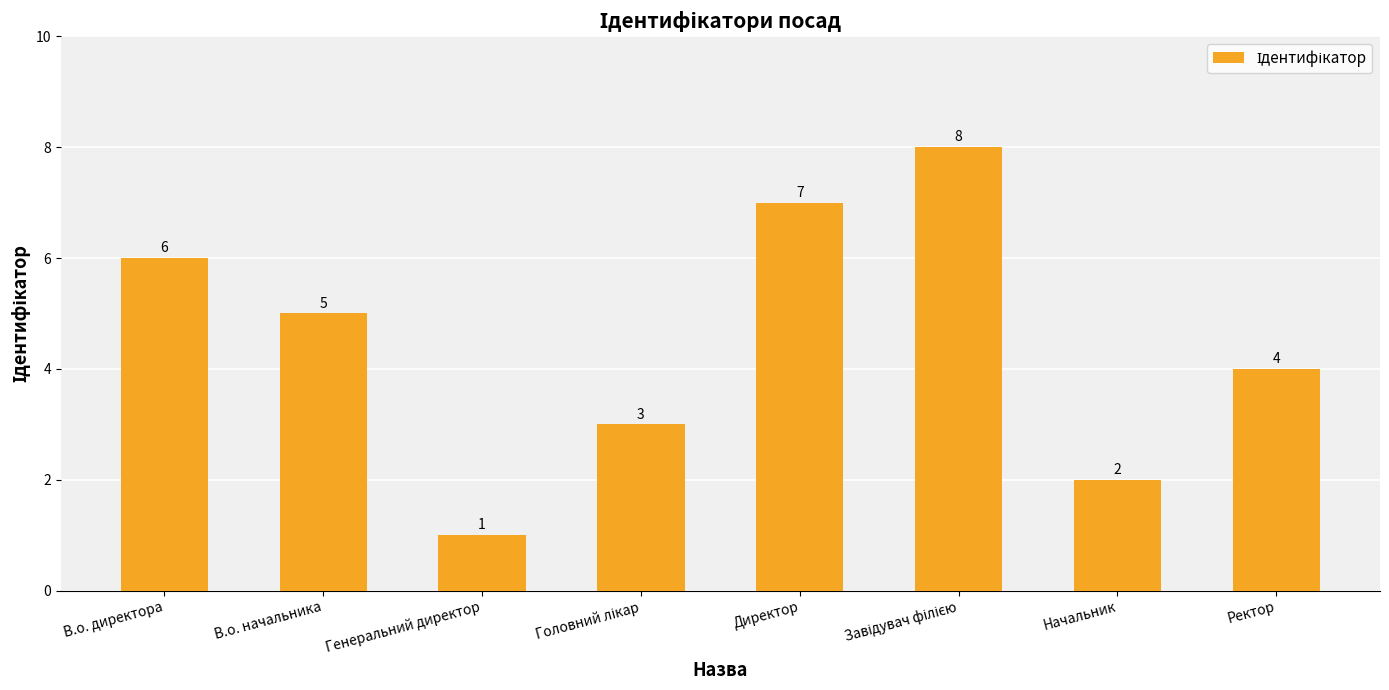

What is the value of the 7th bar from the left?

2